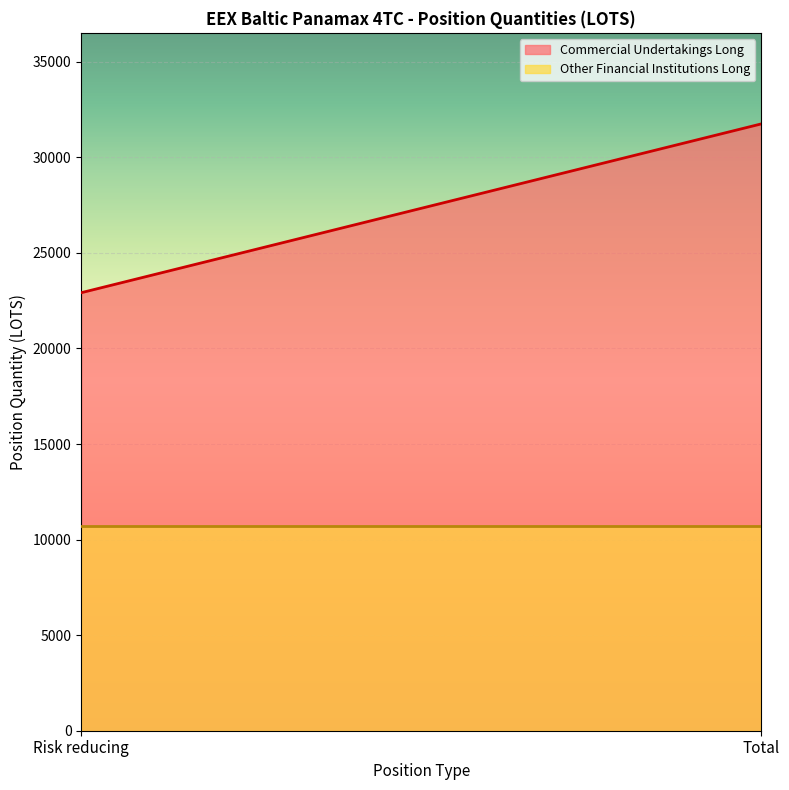

What is the label of the 2nd point from the left?

Total